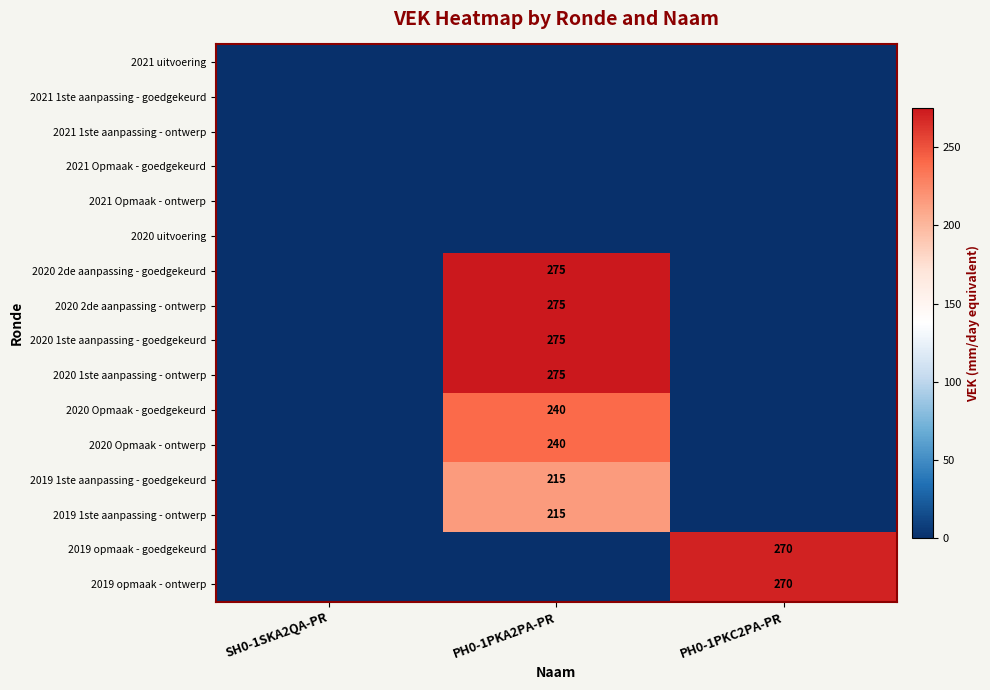

How many distinct data groups are displayed?

16